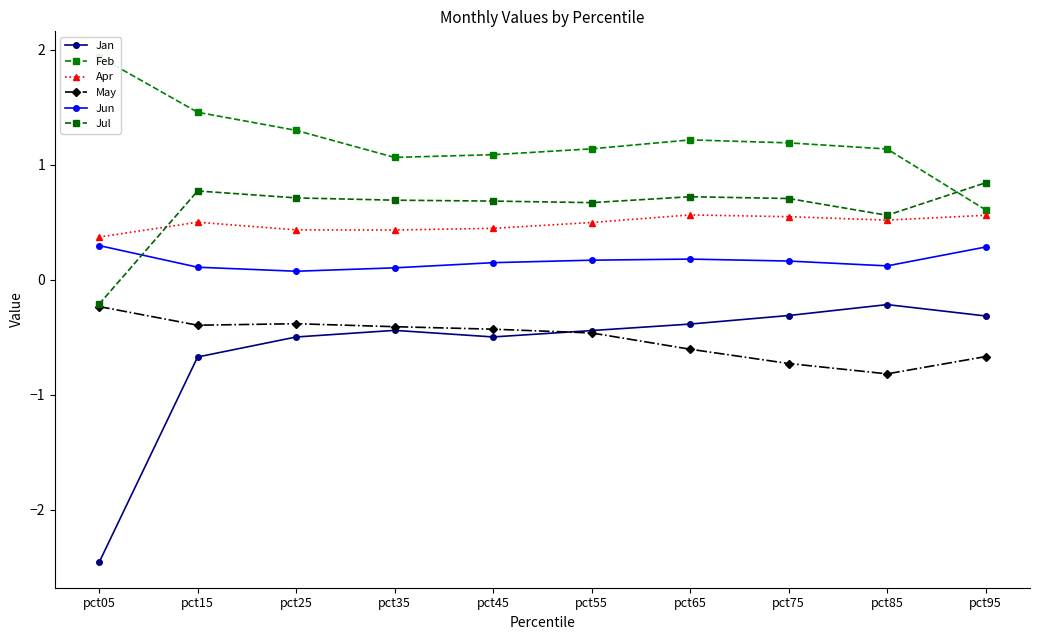

Rank the categories by Apr value from highest to lowest.

pct65, pct95, pct75, pct85, pct15, pct55, pct45, pct25, pct35, pct05